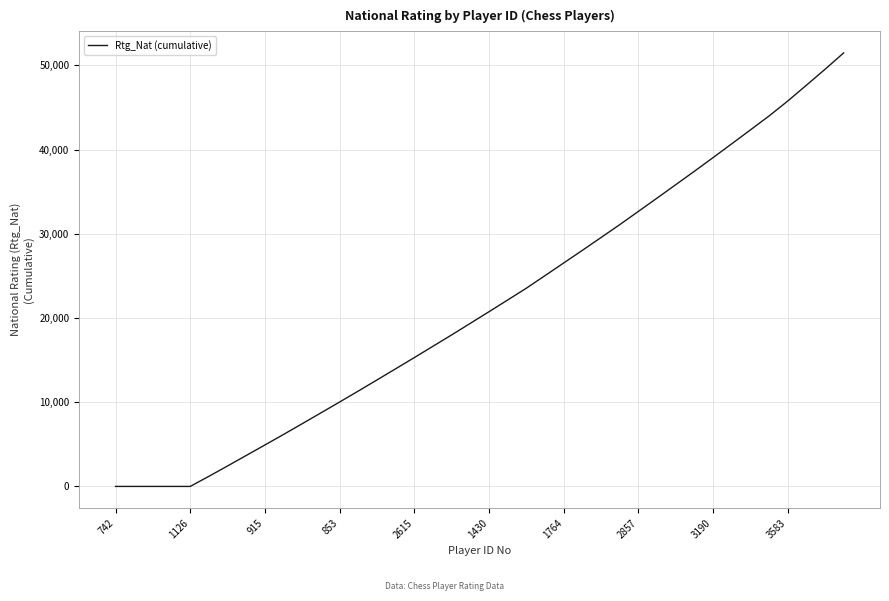

What is the greatest value displayed?

51486